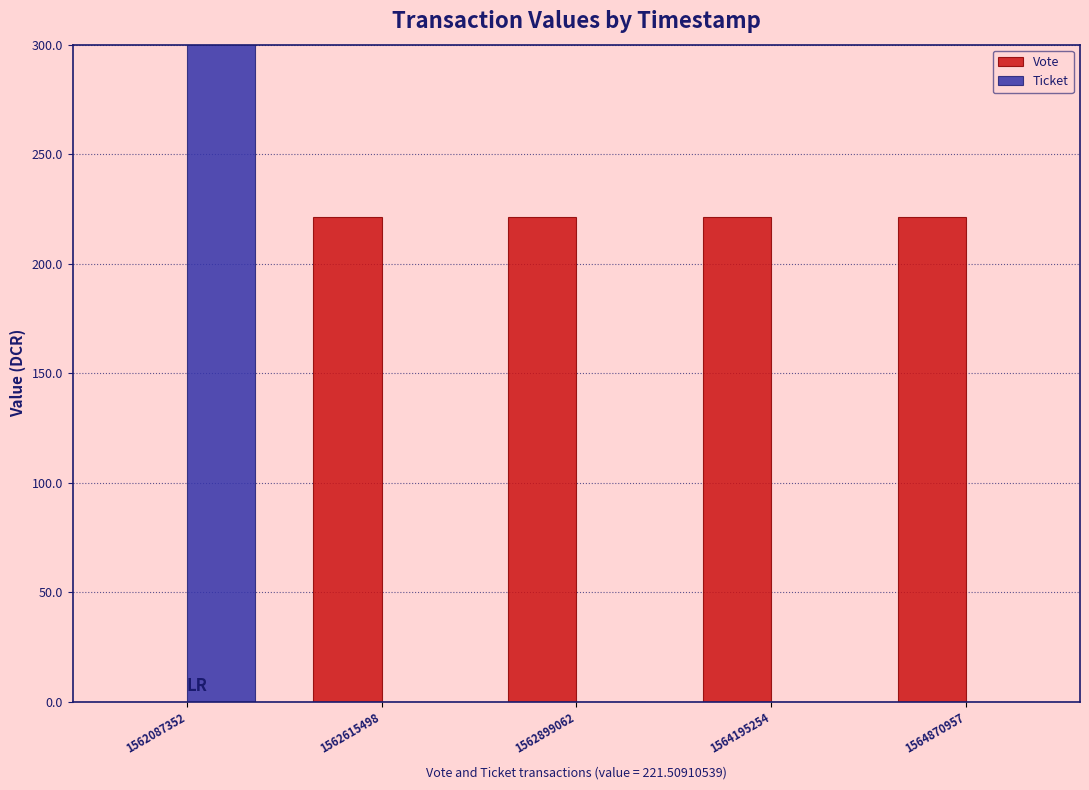

Which series has the largest range (max minus min)?

Ticket